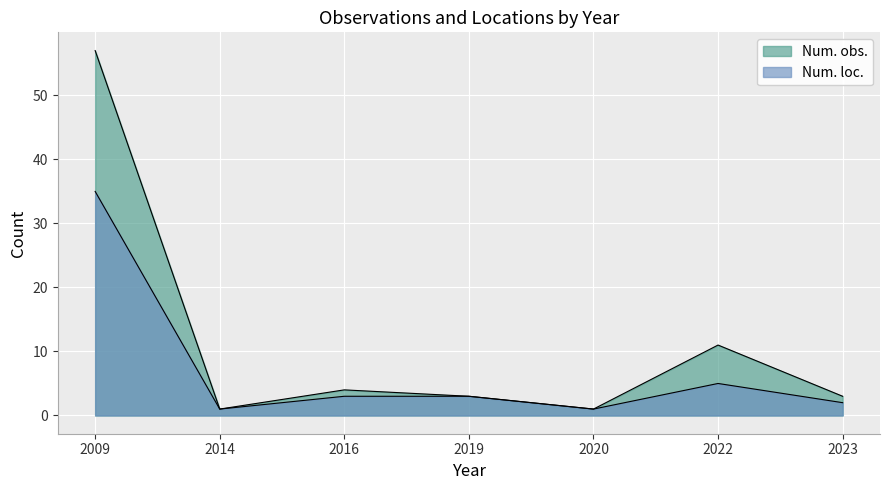

Is the value of Num. obs. at 2016 greater than the value of Num. loc. at 2014?

Yes